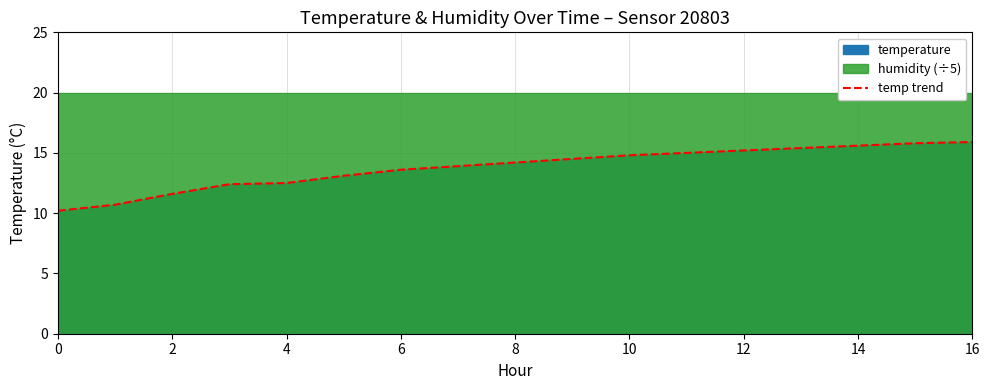

The chart shows a value of 15.9 at 16. True or false?

True